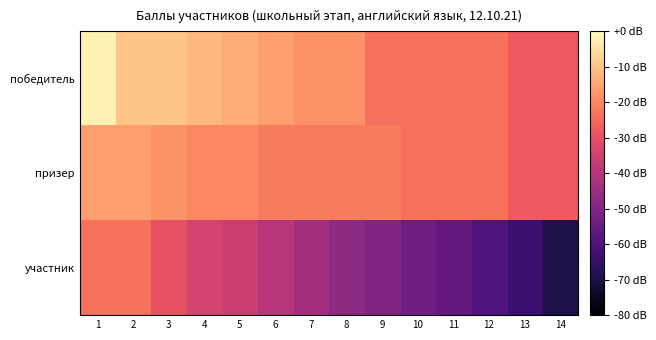

At 9, list the series in order from smallest to largest.

участник, победитель, призер